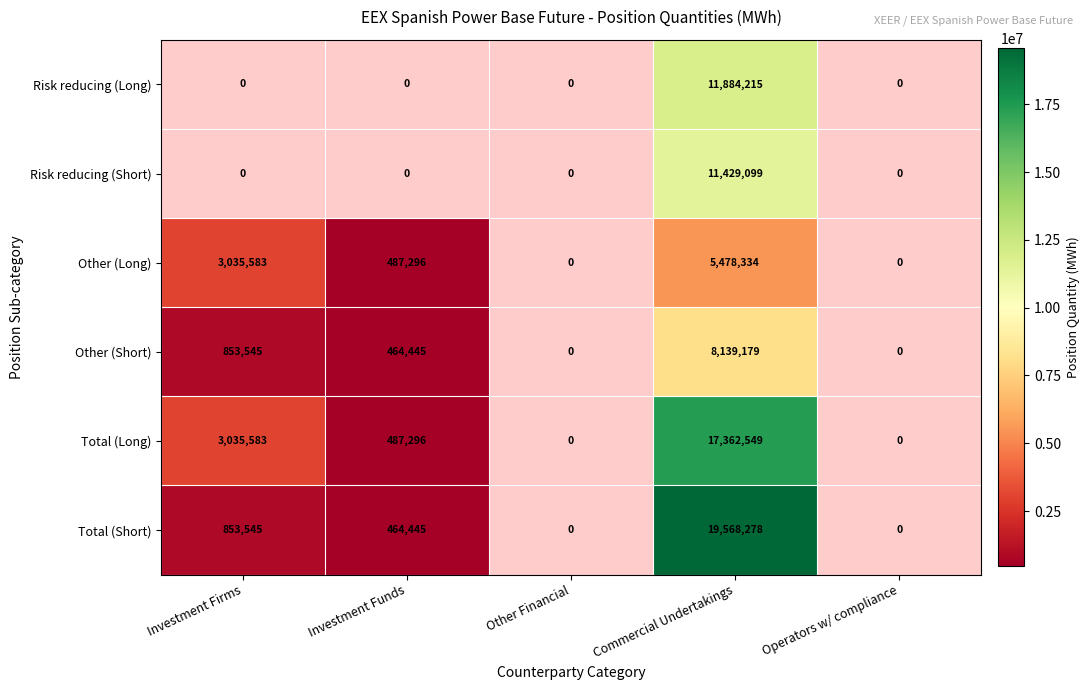

True or false: Risk reducing (Long) has a value of 3611956 at Commercial Undertakings.

False